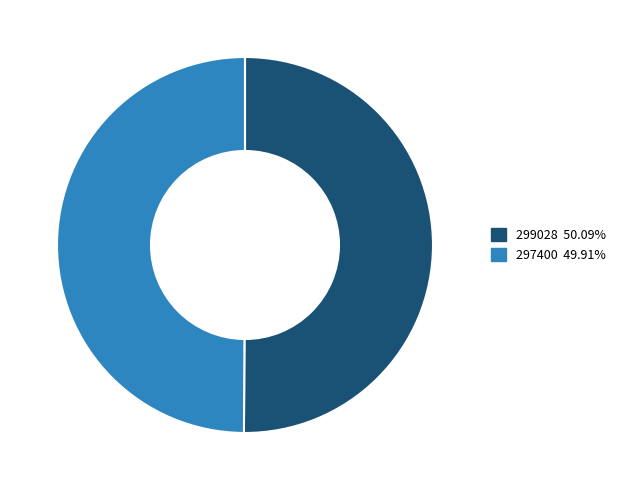

Approximately how many times larger is the value at 299028 compared to 297400?

1.0